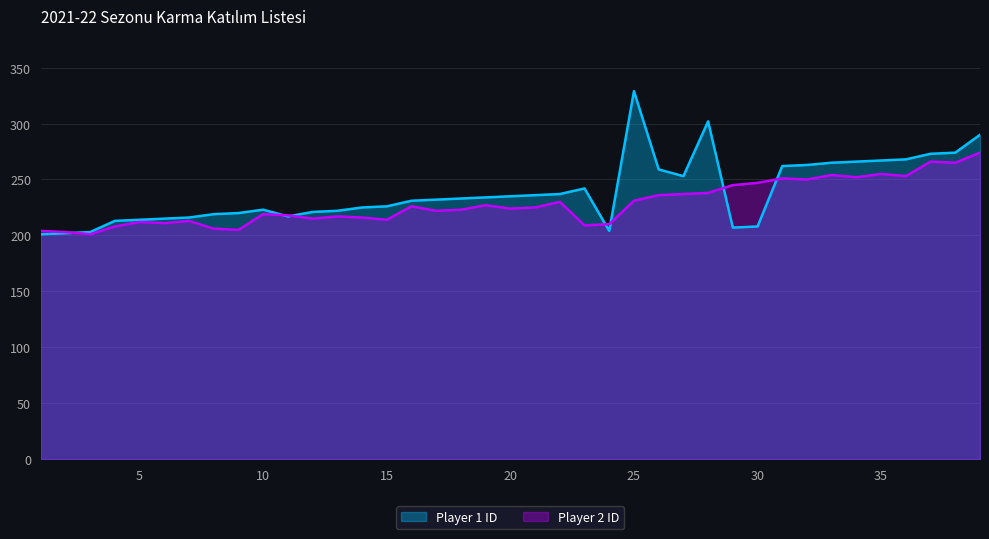

What is the difference between the maximum and second lowest values in the Player 2 ID series?

71